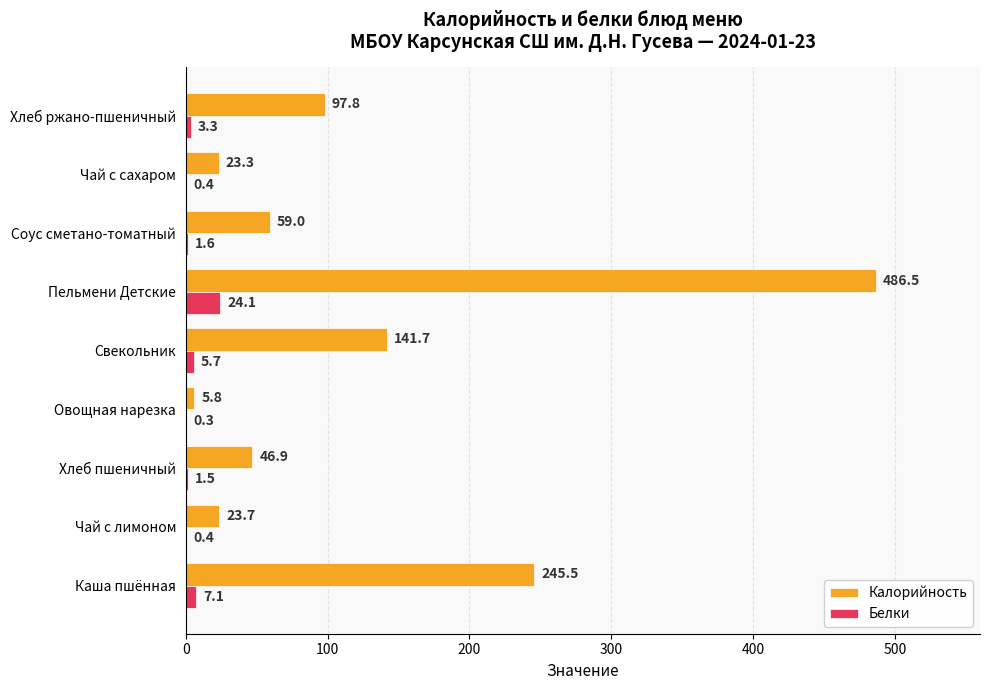

What is the total value across all series at Соус сметано-томатный?

60.6